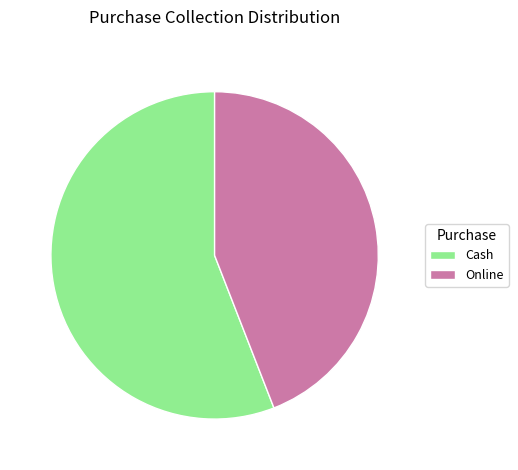

Do Online and Cash together represent more than half of the pie?

Yes